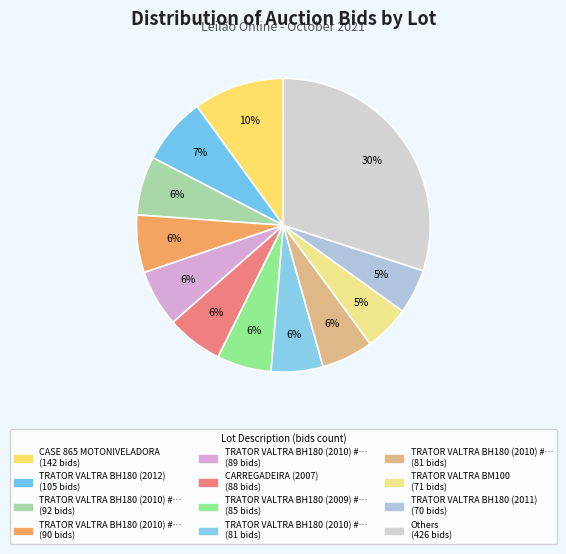

How many segments does this pie chart have?

12